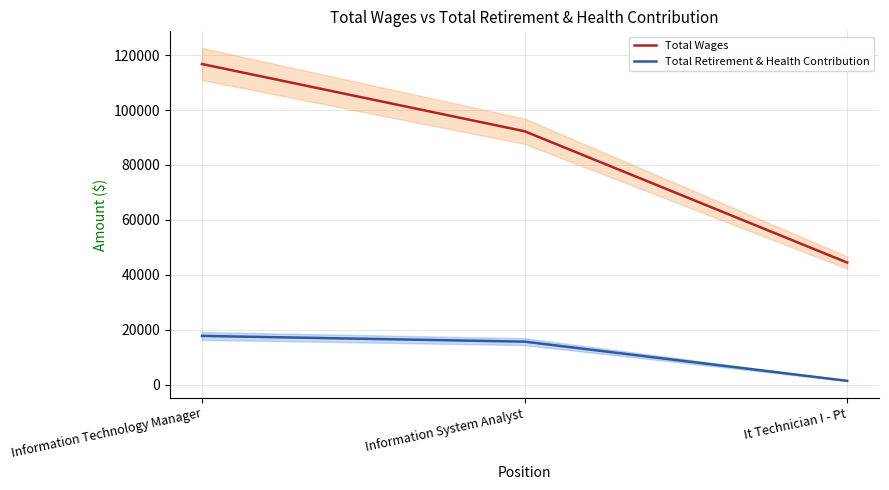

What are all the series names shown in the legend?

Total Wages, Total Retirement & Health Contribution